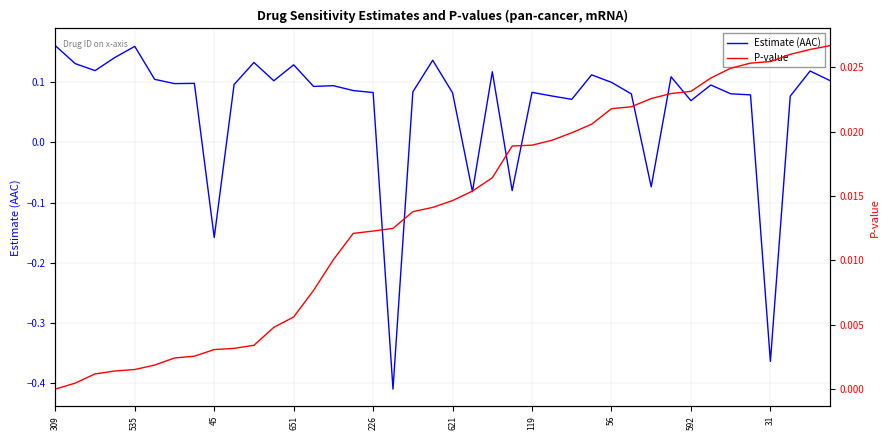

How many distinct data groups are displayed?

2